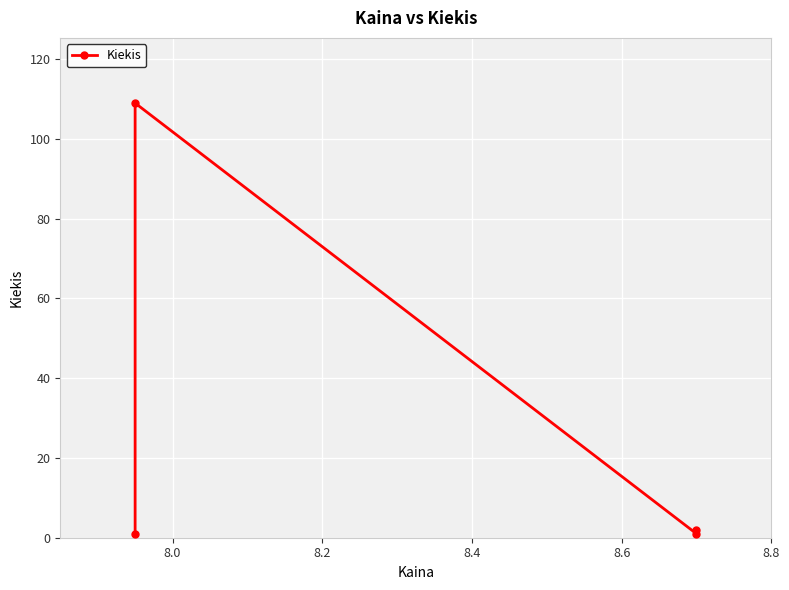

The value at 8.0 is 2. True or false?

False